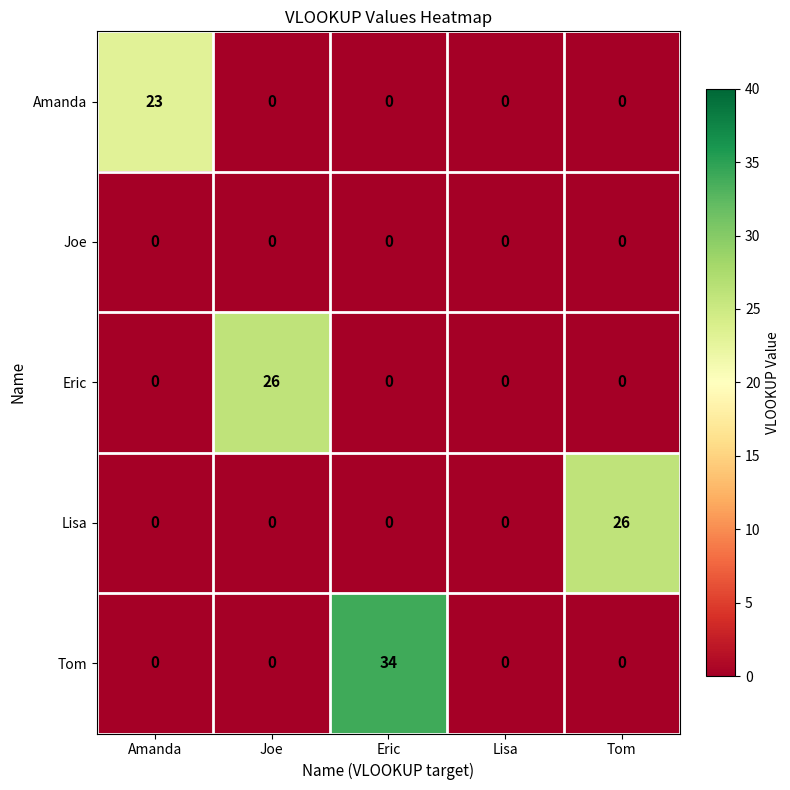

The Lisa series shows 9 at Tom. True or false?

False